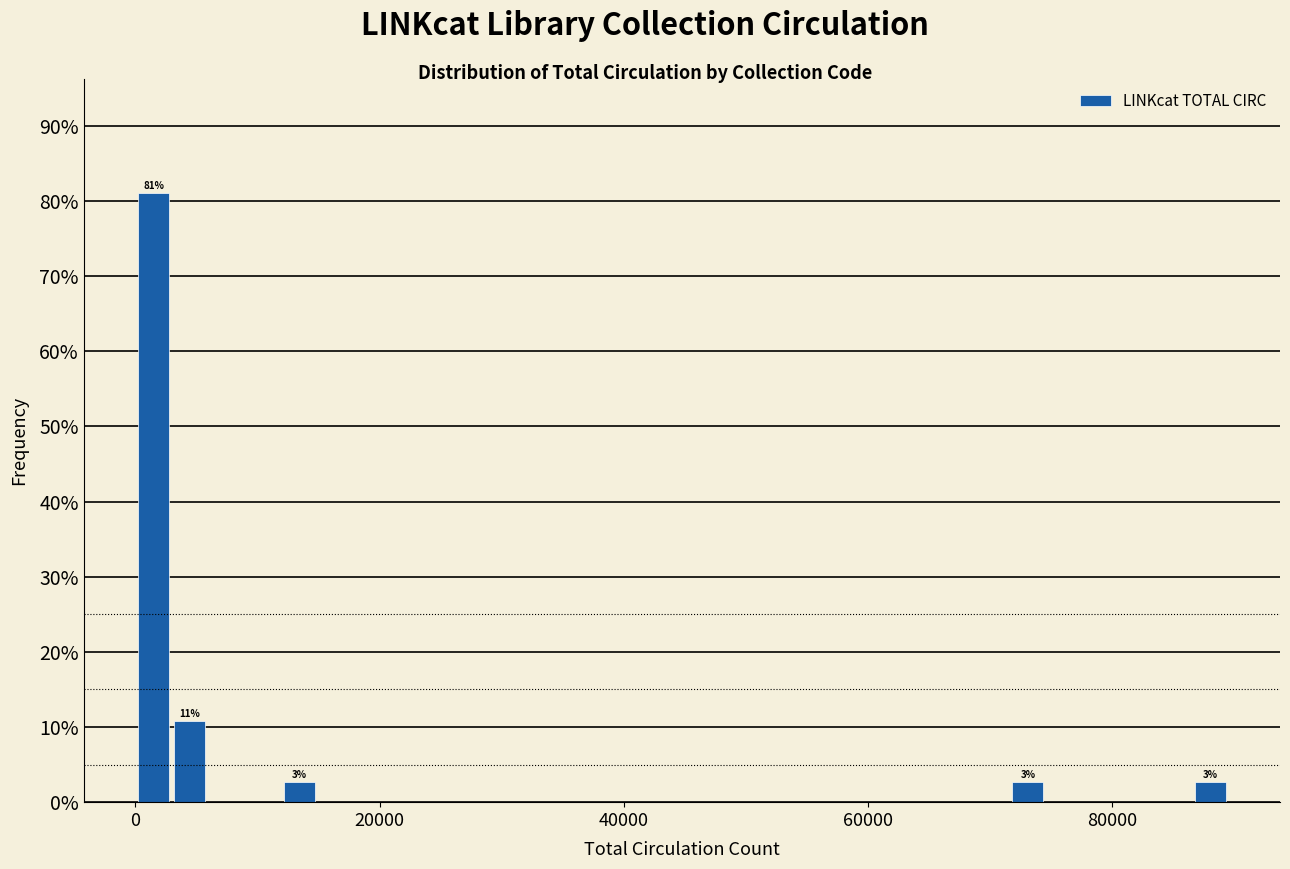

Read against the x-axis, roughly where is the centre of the tallest bar?

2000